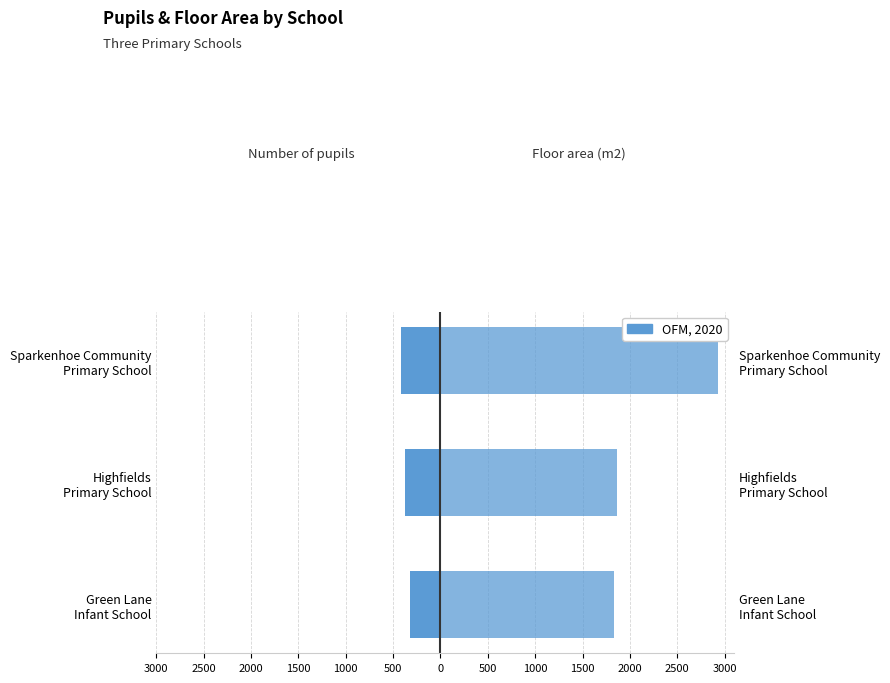

What is the difference between the maximum and minimum values in the Number of pupils series?

98